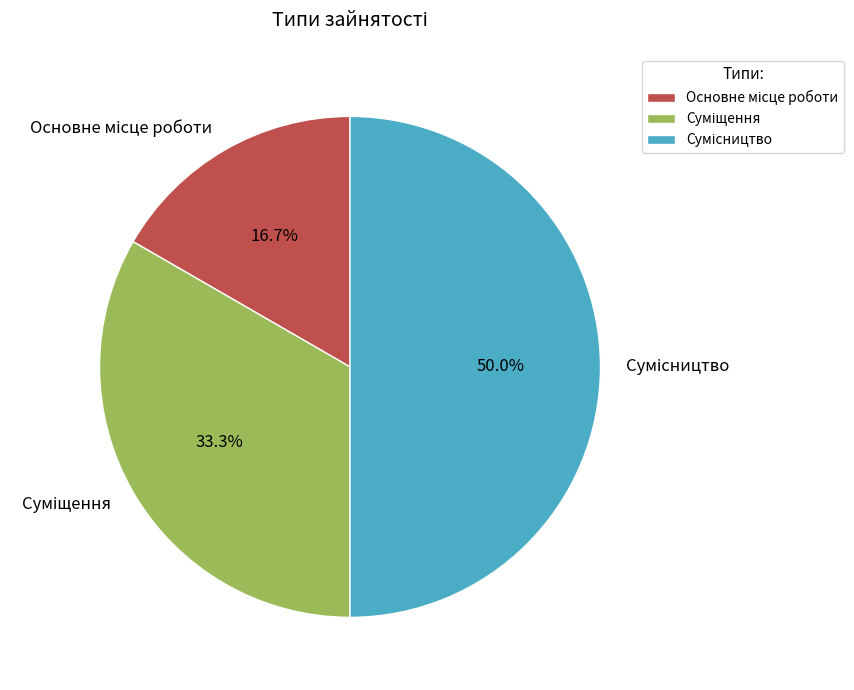

To the nearest percent, what is the average slice percentage?

33%